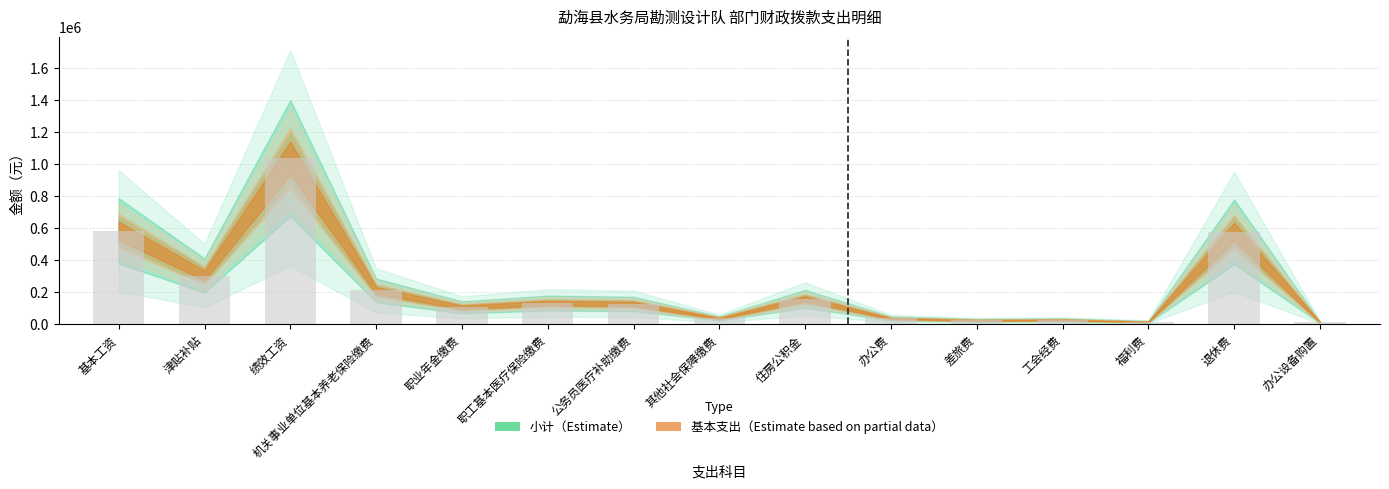

Are the bars horizontal?

No